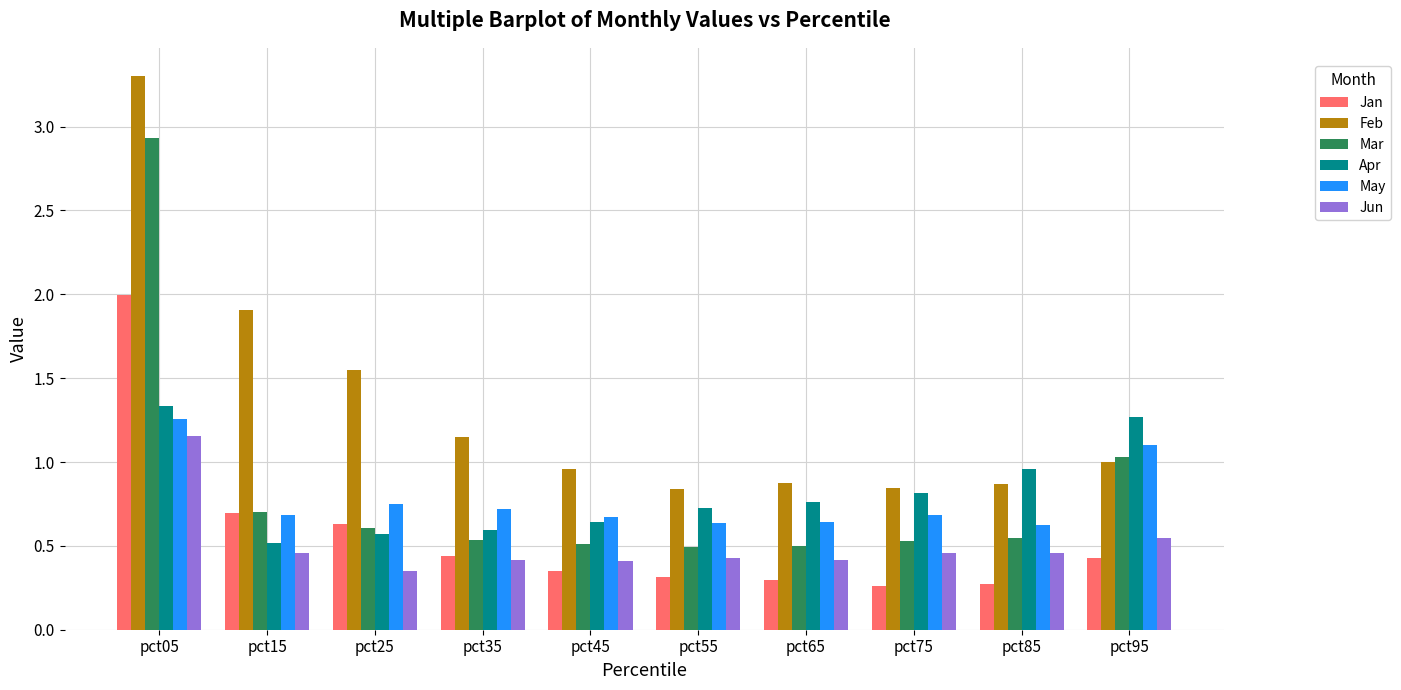

The Jan series shows 0.5 at pct55. True or false?

False